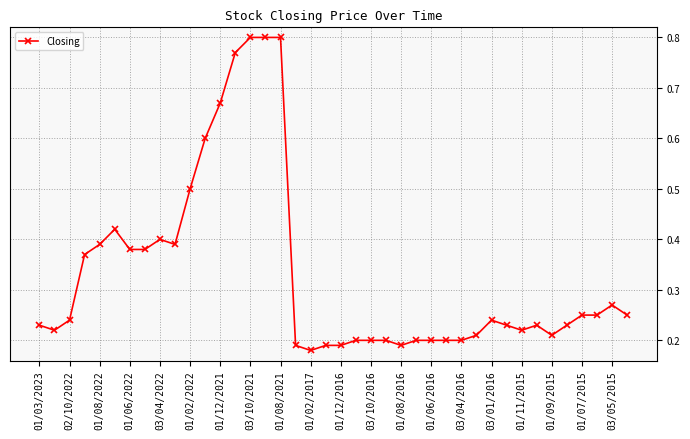

What is the difference between the maximum and second lowest values?

0.6